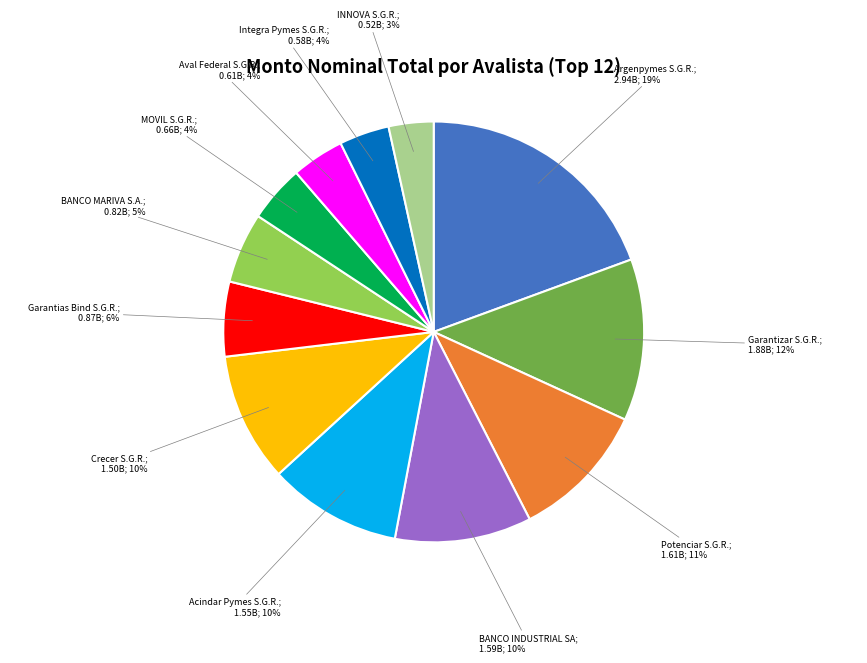

Does any single category account for the majority?

No